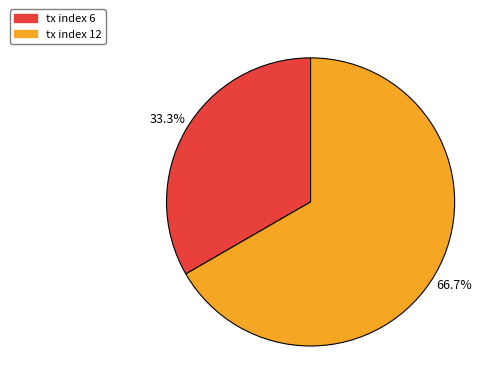

Does tx index 12 represent more than half of the total?

Yes